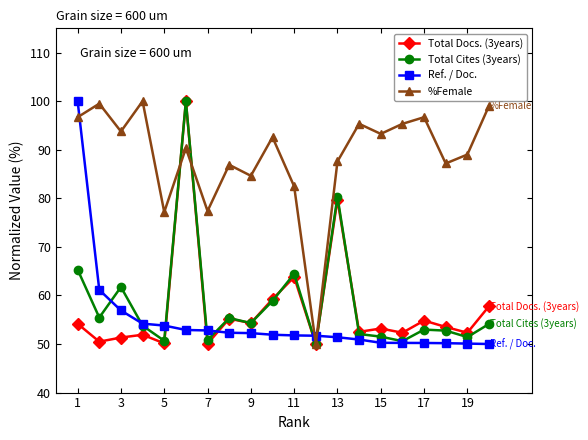

True or false: Total Cites (3years) has more than 2 interior local peaks.

True